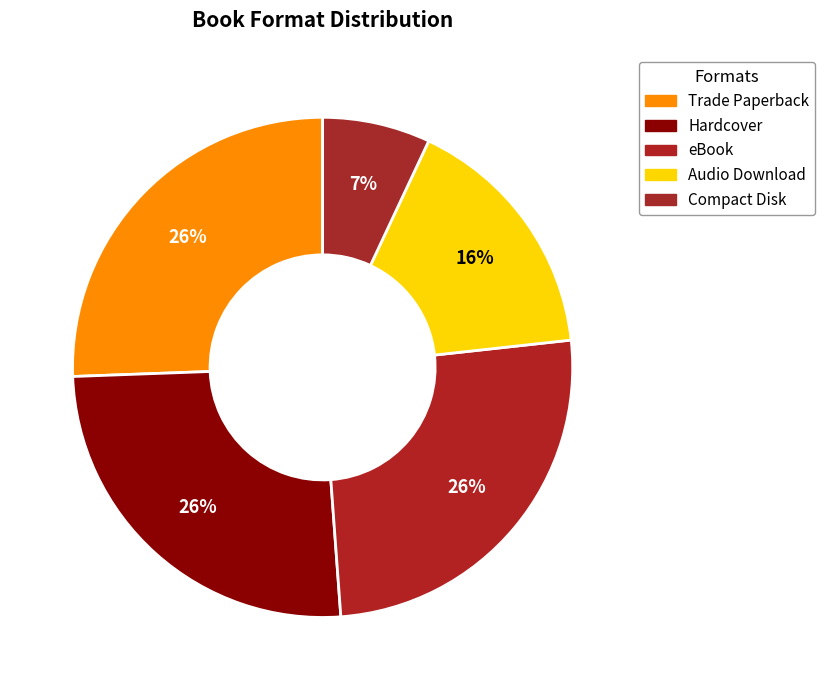

Count the number of slices in the pie.

5